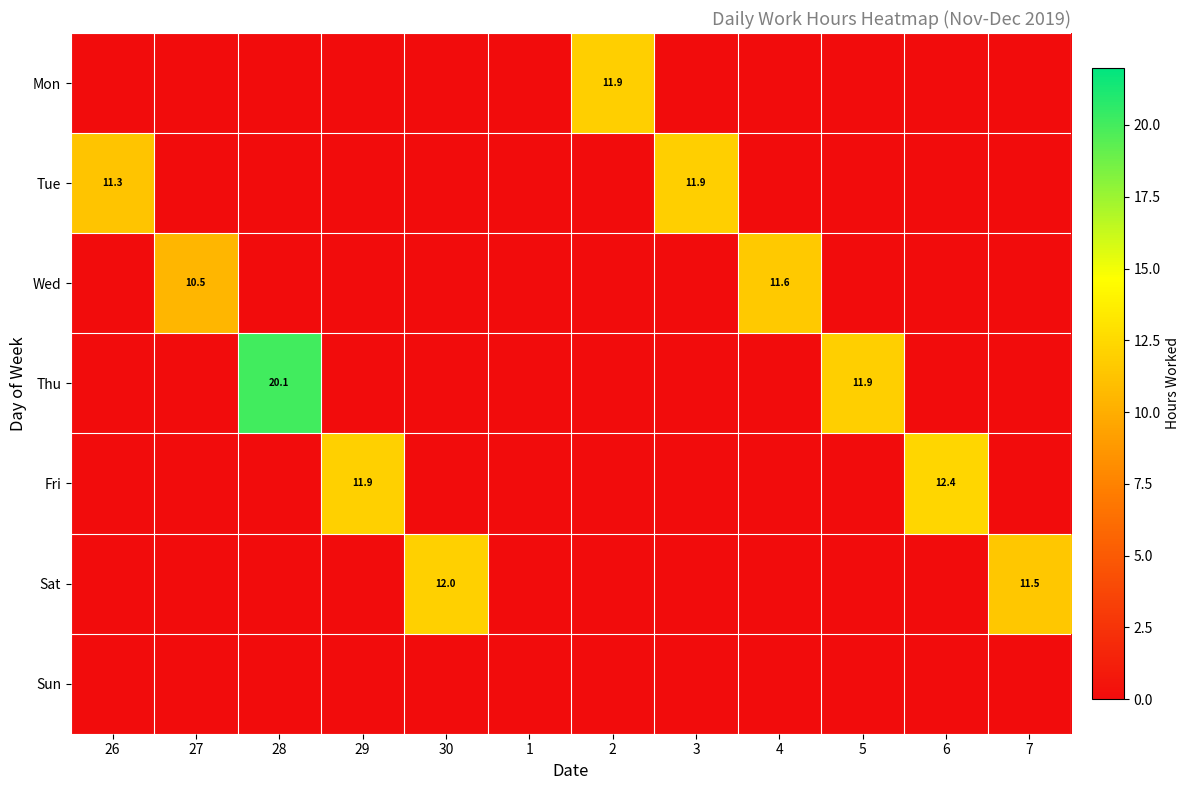

Is the value of Sat at 27 greater than the value of Sun at 7?

No